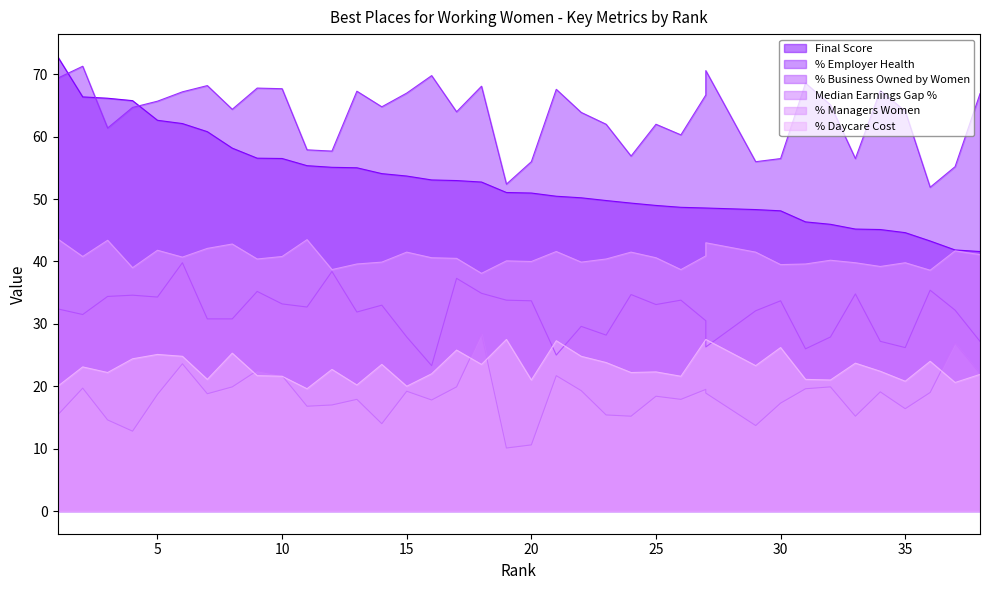

True or false: % Business Owned by Women has a value of 39.9 at 34.

False